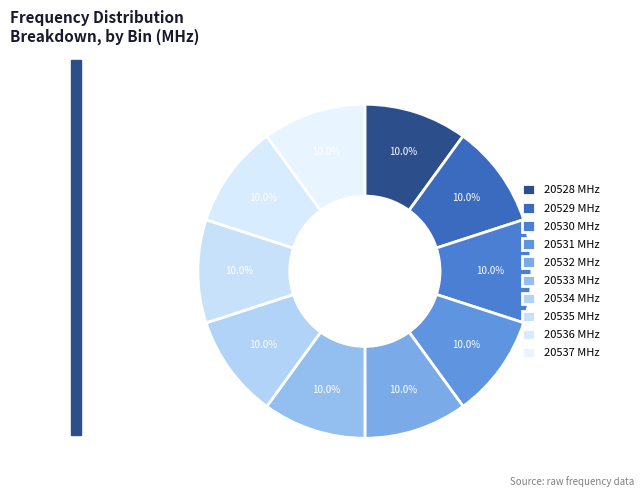

How much of the chart is everything except 20534?

90.0%